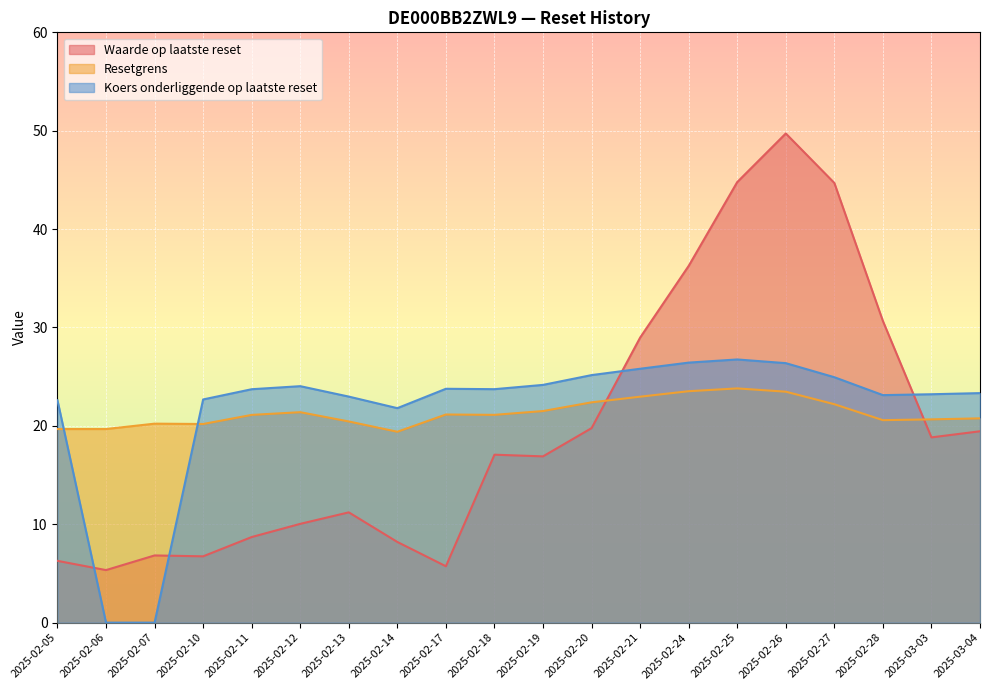

Is it true that Resetgrens equals 33.7 at 2025-02-14?

False